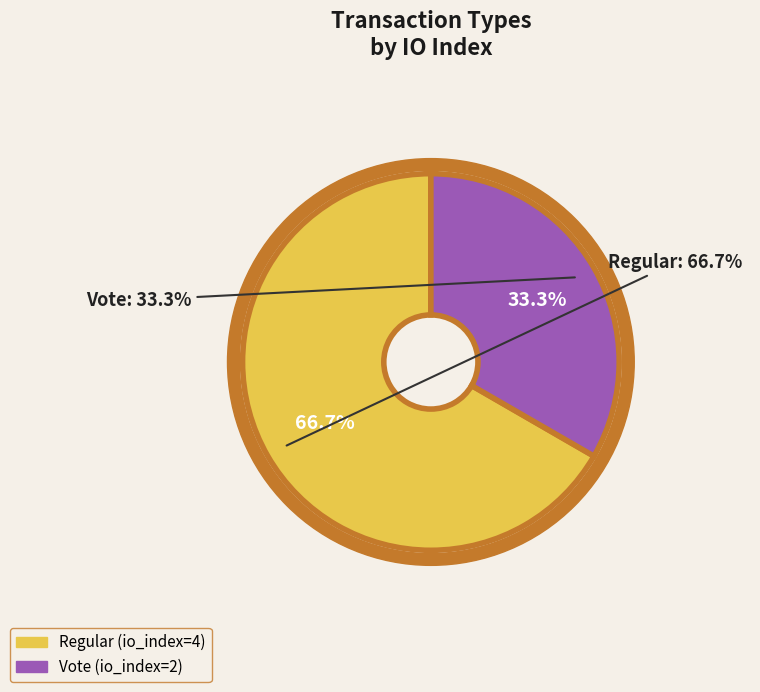

What percentage is the Regular (io_index=4) slice, to the nearest percent?

67%